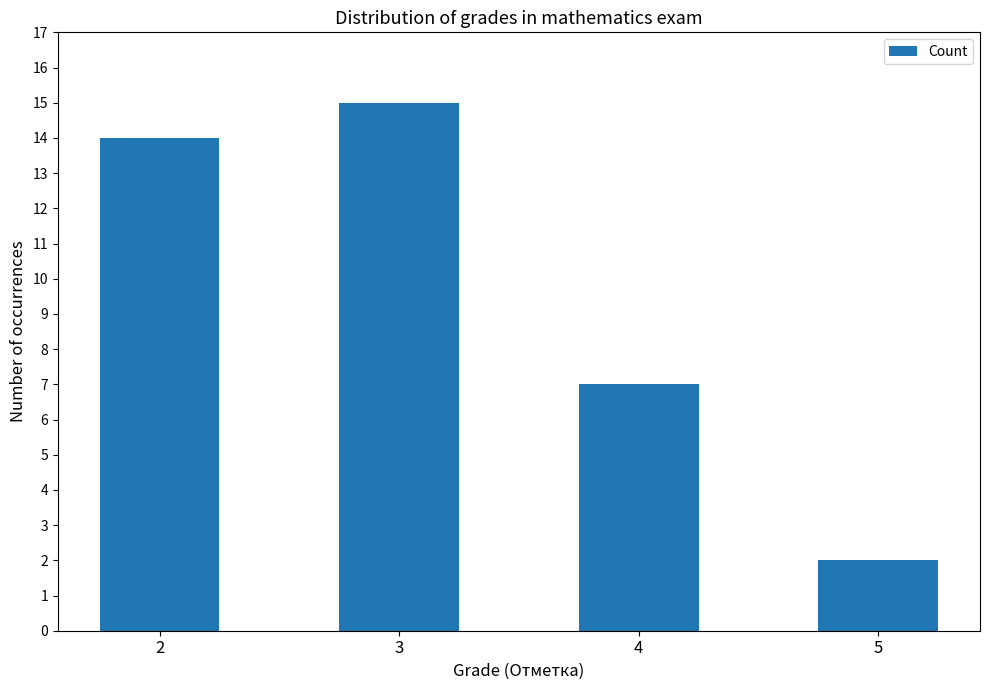

How many bars are there in total?

4